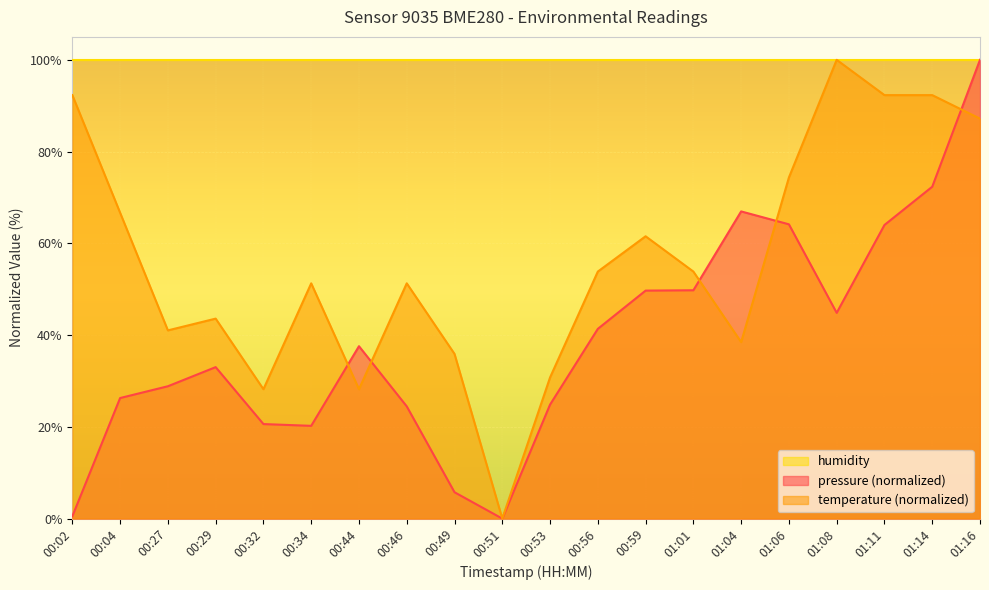

Rank the series by their average value, from highest to lowest.

humidity, temperature (normalized), pressure (normalized)